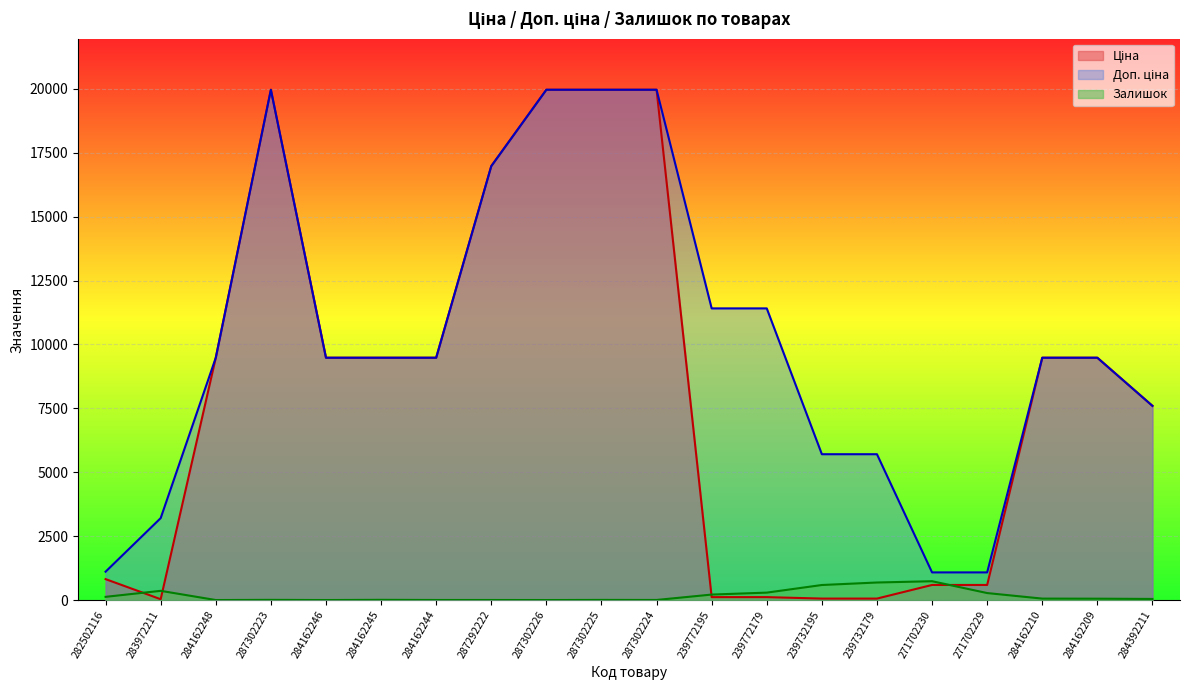

True or false: Доп. ціна and Залишок cross at least once.

False